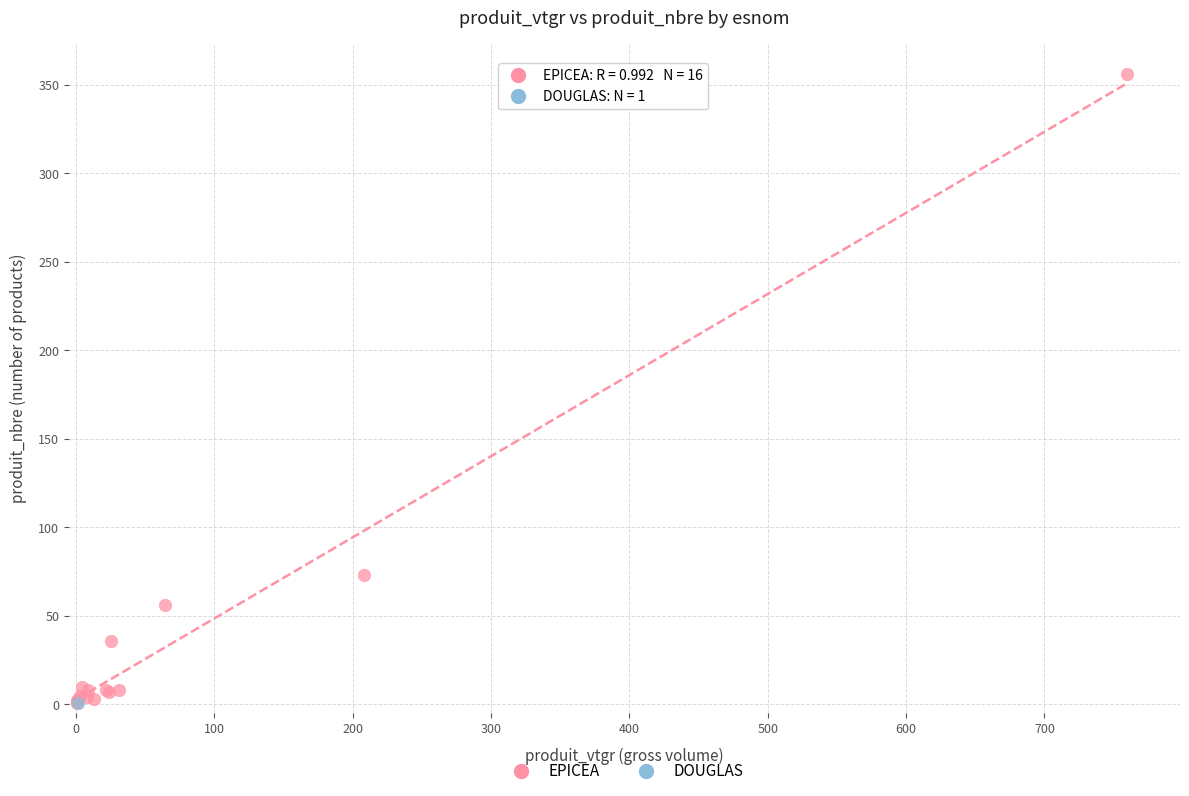

What are all the series names shown in the legend?

EPICEA, DOUGLAS